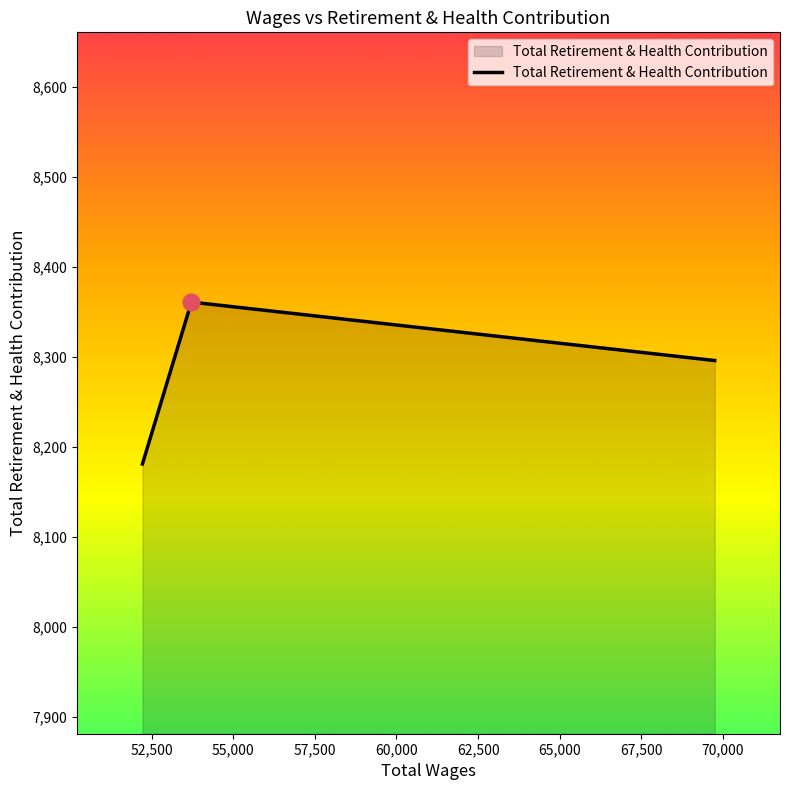

Reading left to right, list all the values displayed in this chart.

8181	8361	8296